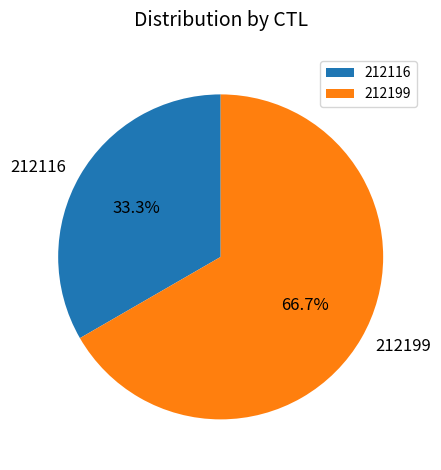

Approximately how many times larger is the value at 212199 compared to 212116?

2.0